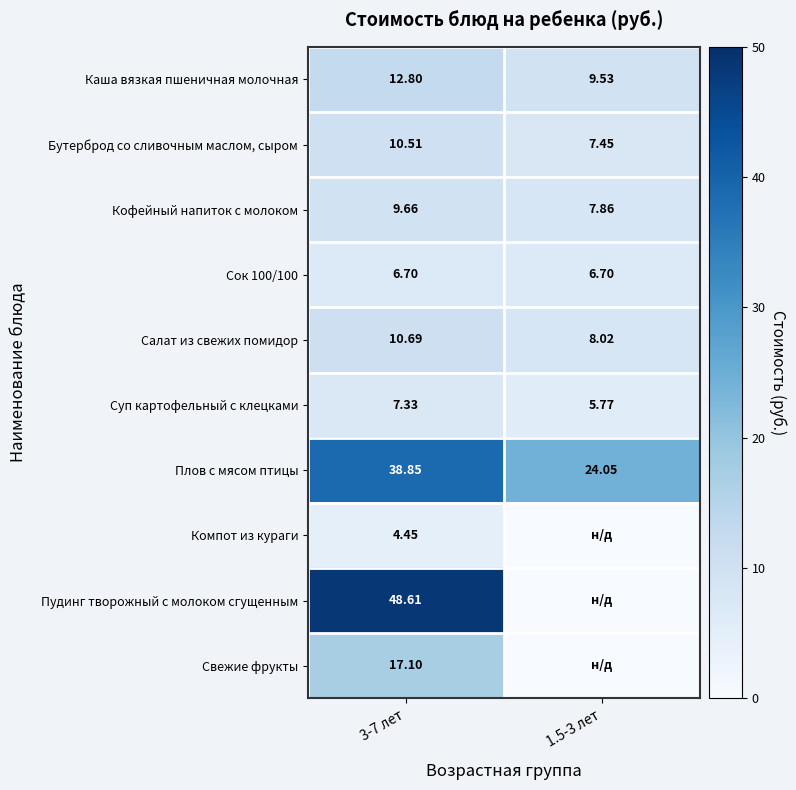

Is it true that Свежие фрукты equals 17.1 at 3-7 лет?

True